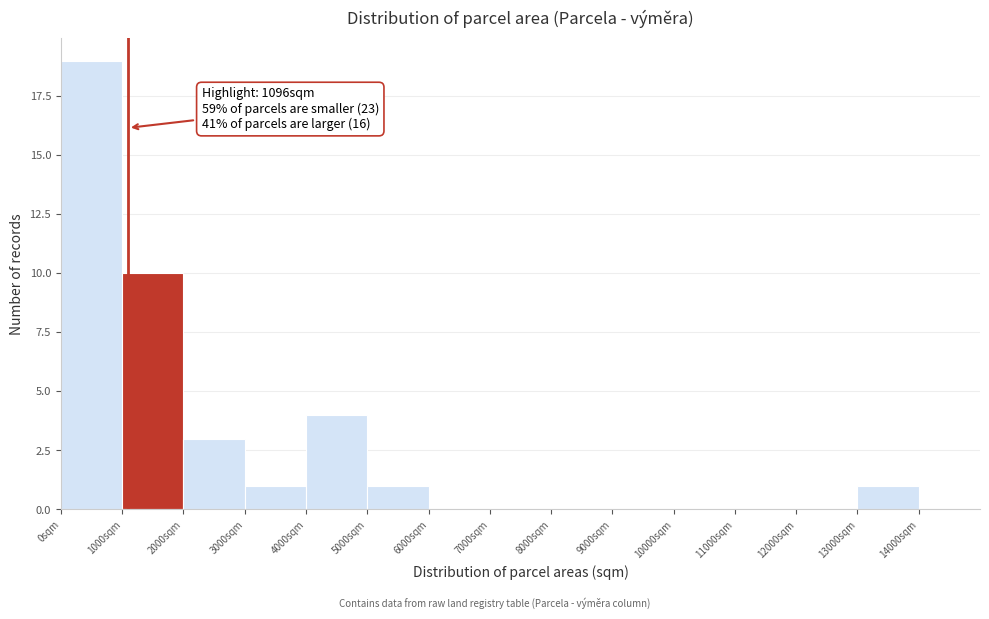

Over which range of the x-axis is the bar tallest?

0 to 1000